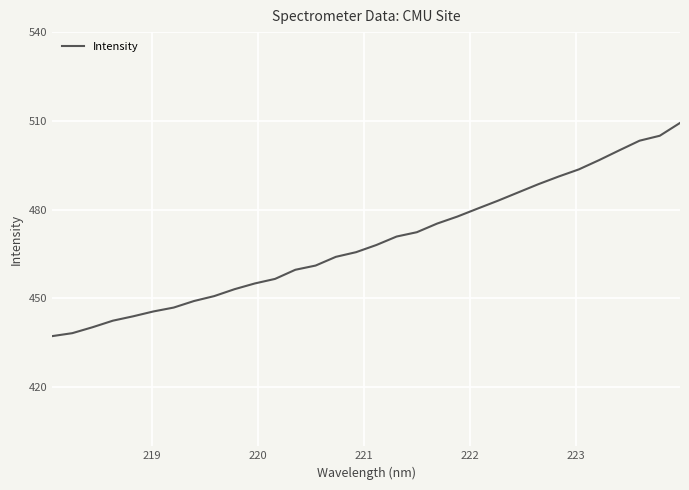

What is the greatest value displayed?

509.3